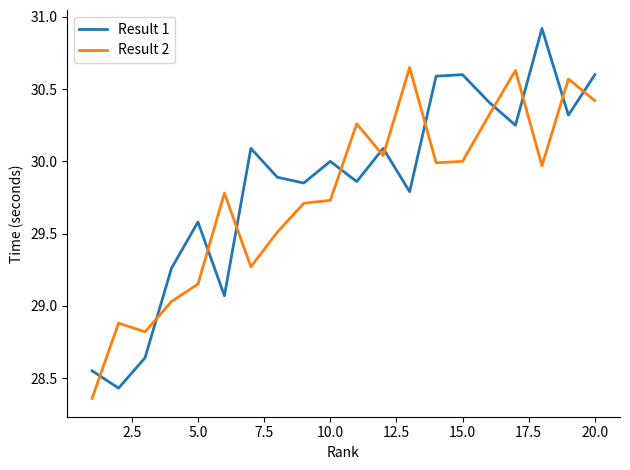

What are all the series names shown in the legend?

Result 1, Result 2